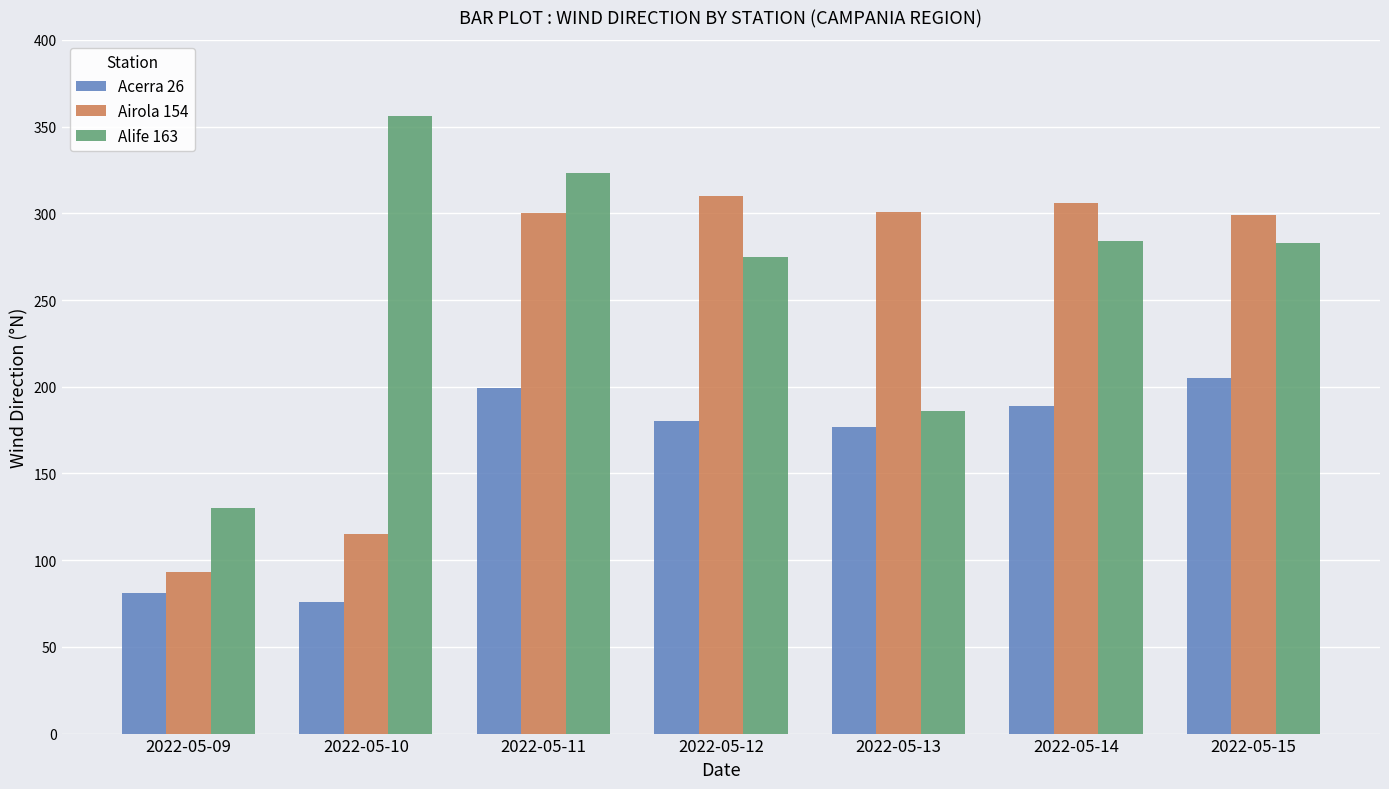

List the series in order of their overall mean, highest first.

Alife 163, Airola 154, Acerra 26